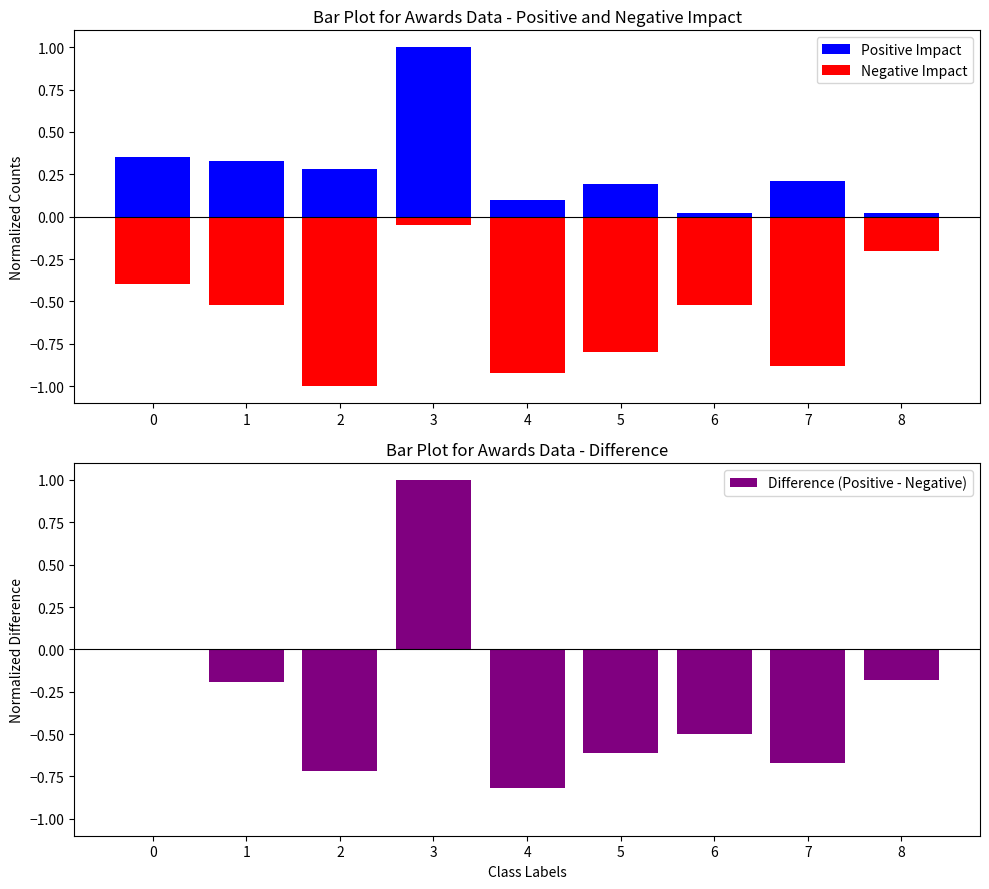

Rank the series by their maximum value, from highest to lowest.

Positive Impact, Difference (Positive - Negative), Negative Impact